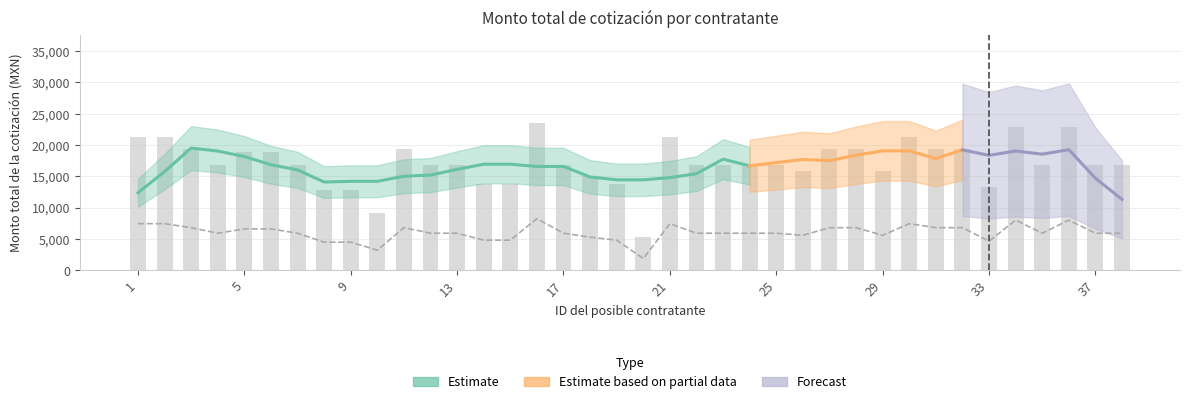

How many bars are there in total?

38